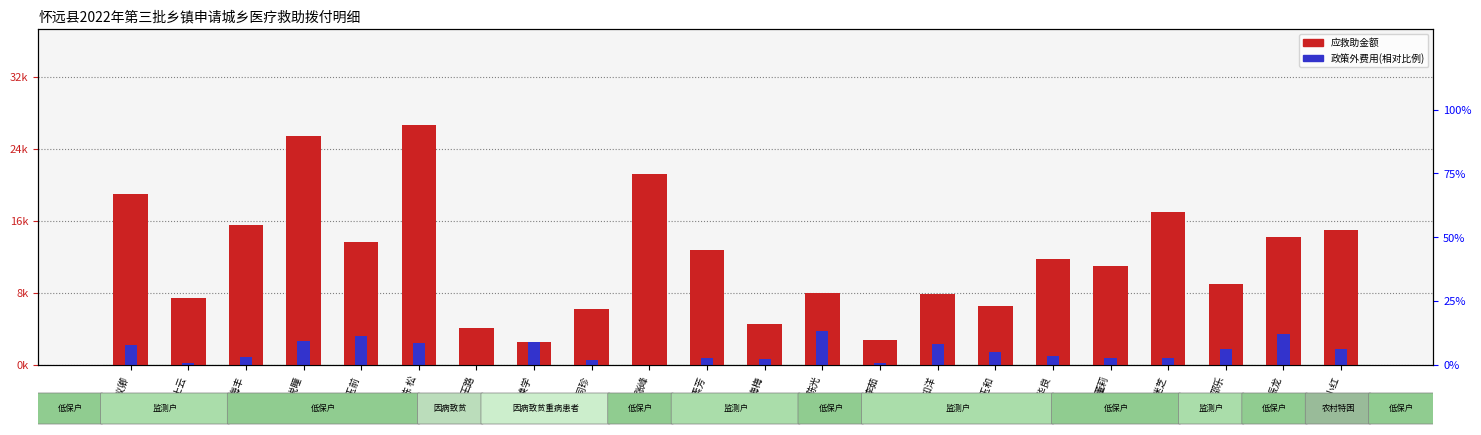

The 应救助金额 series shows 8476.5 at 方振龙. True or false?

False